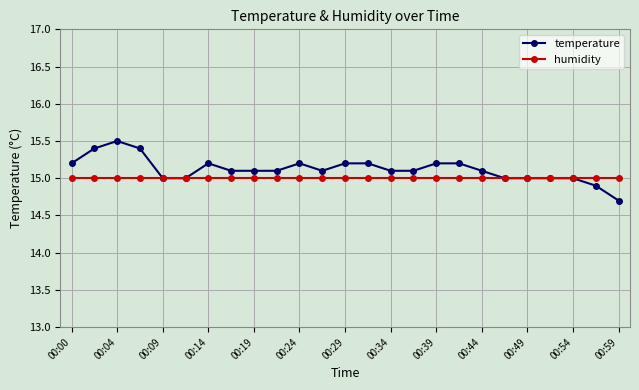

What is the value of the humidity point at the 15th from the left?

15.0